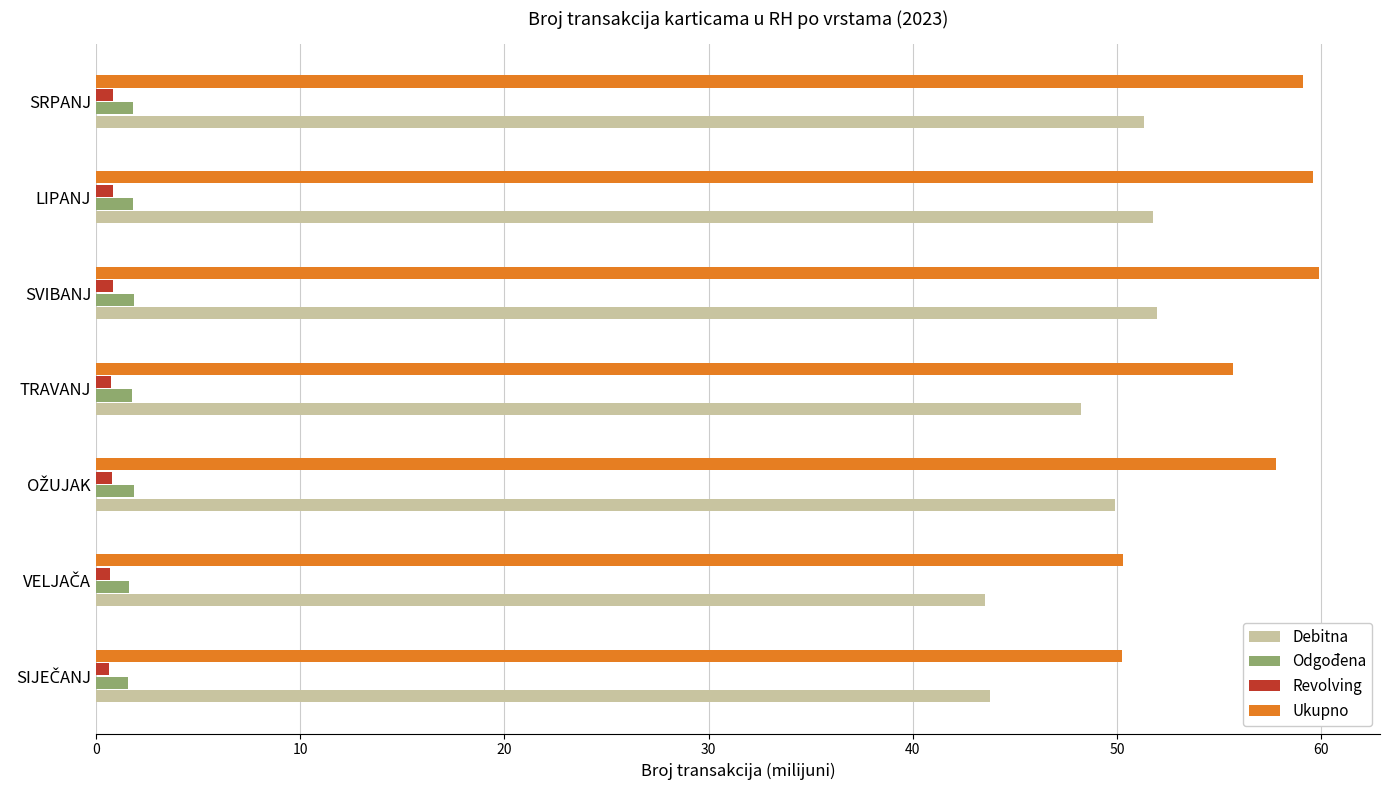

What is the sum of all Revolving values?

5.3